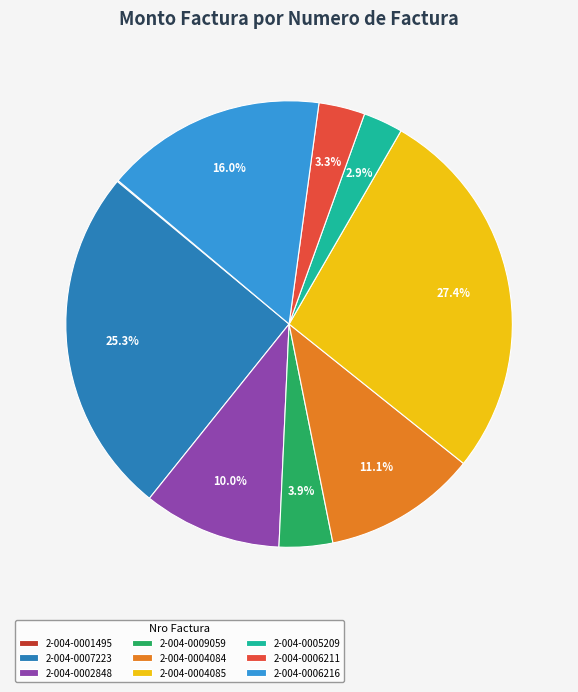

Which slice is the largest?

2-004-0004085